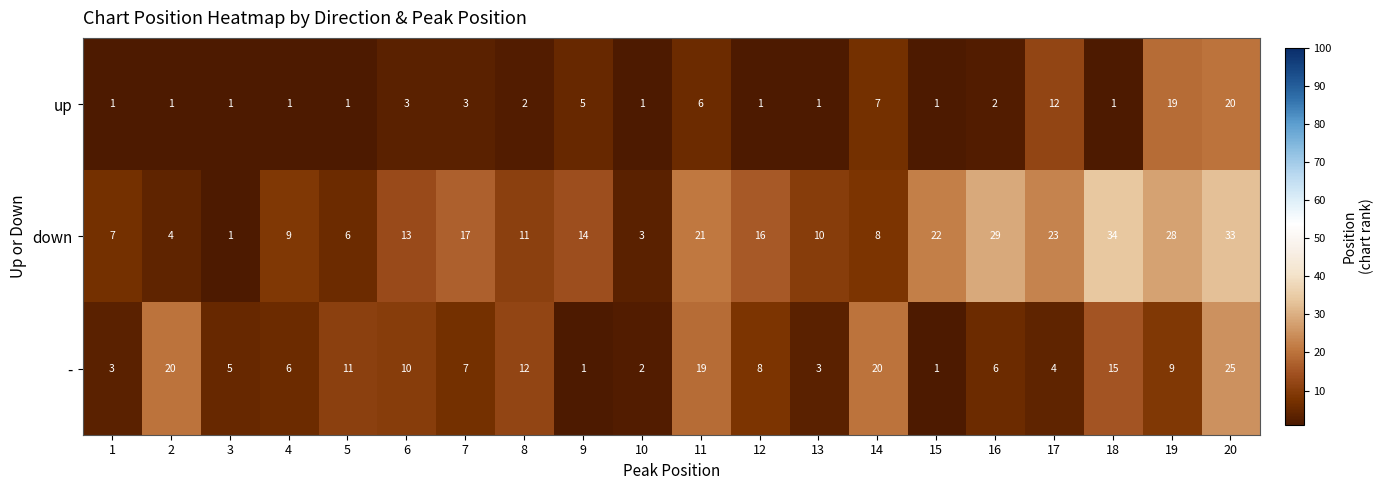

What is the maximum value shown in the chart?

34